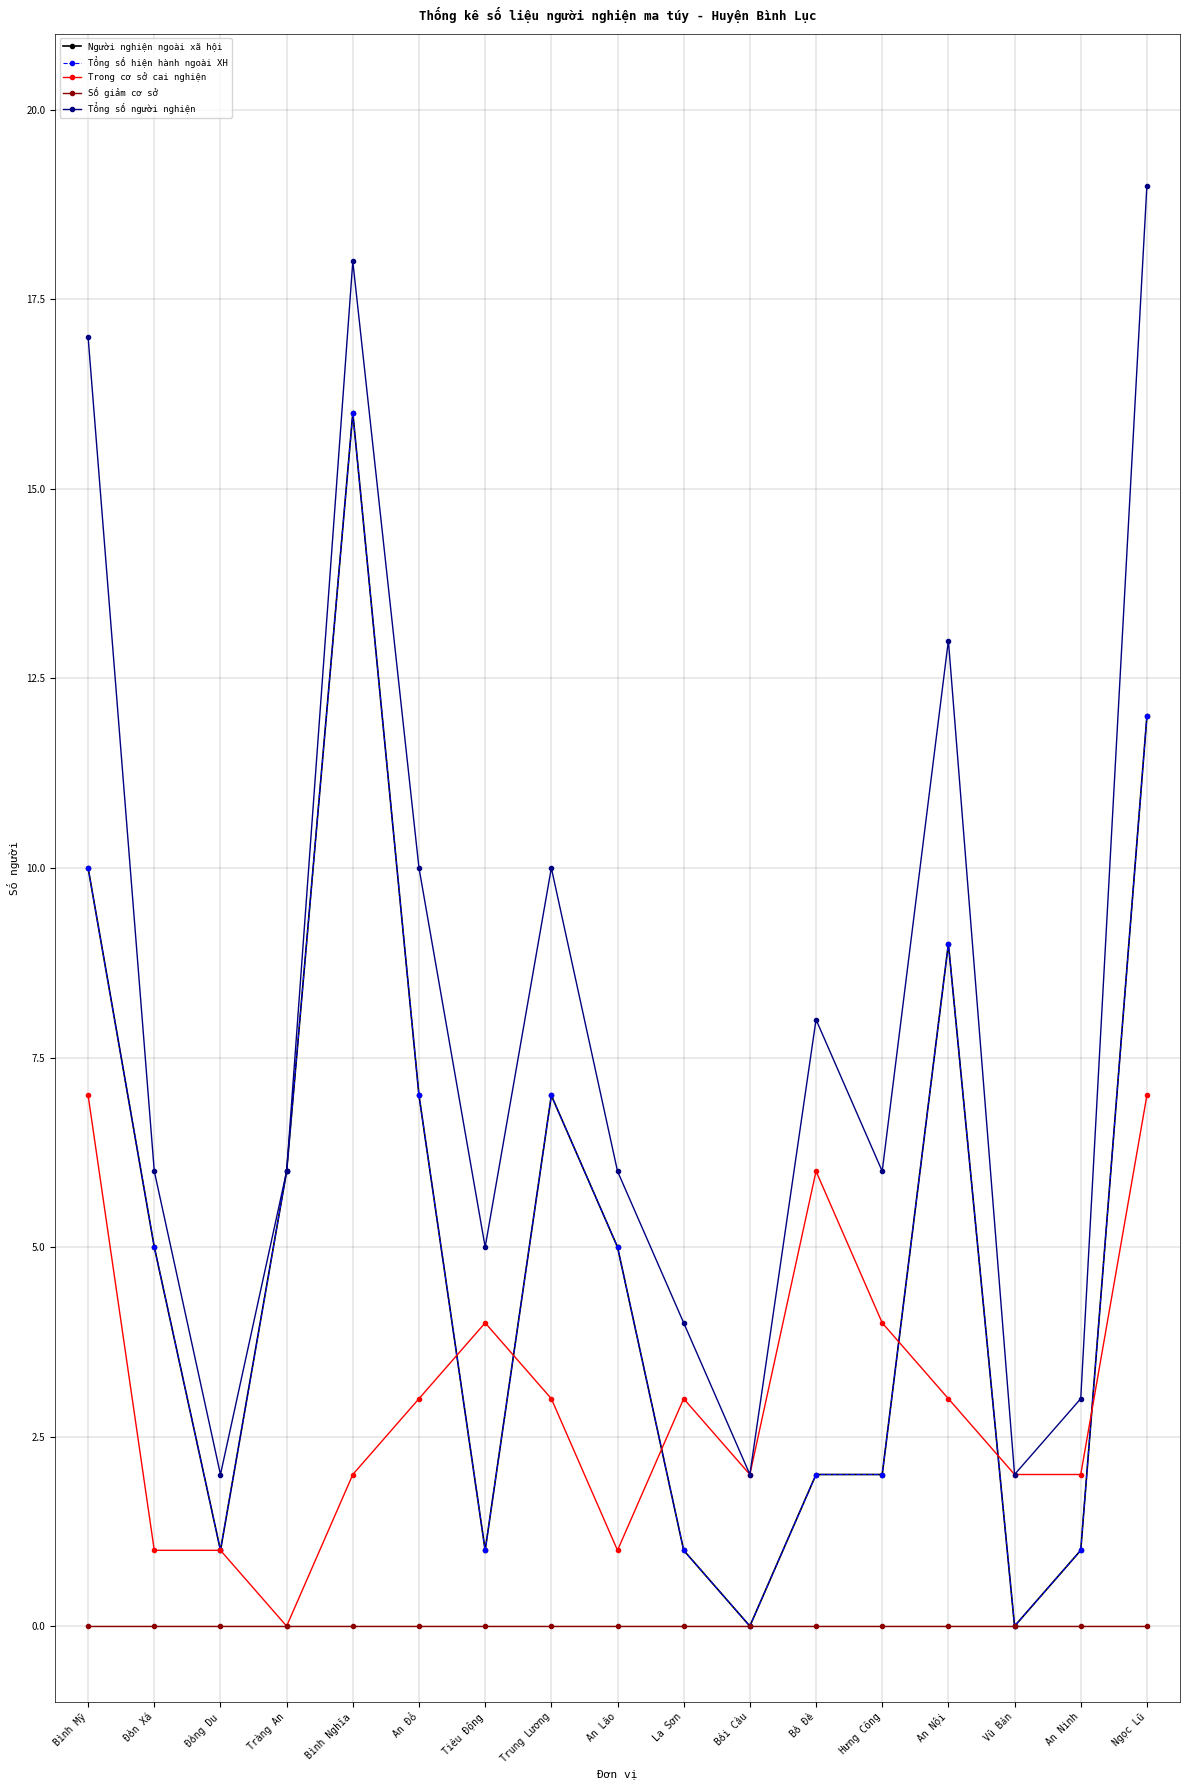

What position from the left is Tràng An?

4